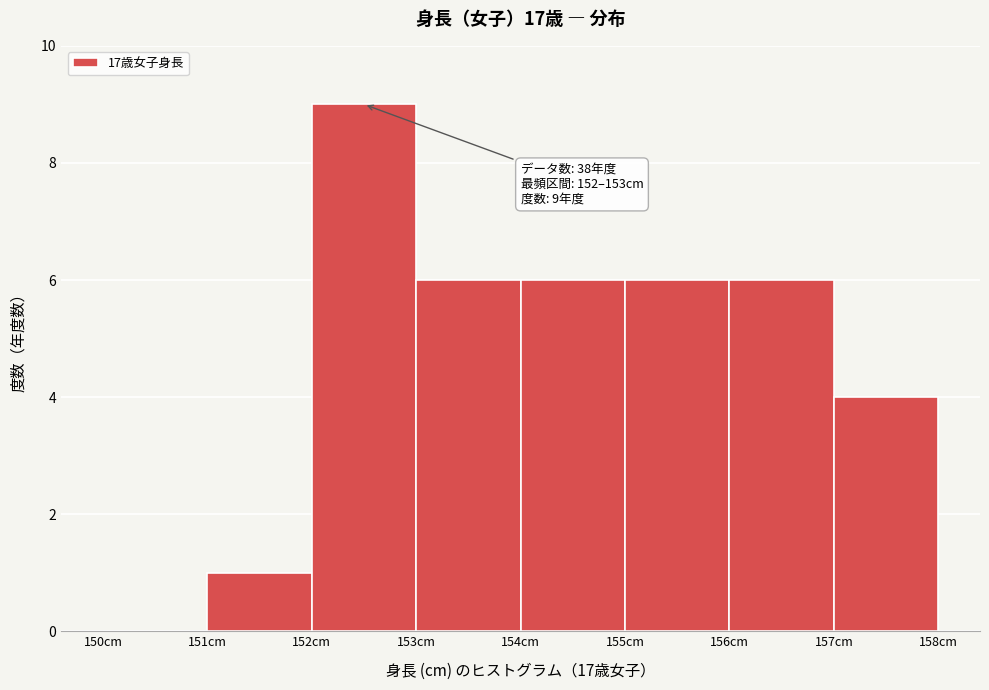

Which range on the x-axis has the tallest bar?

152 to 153